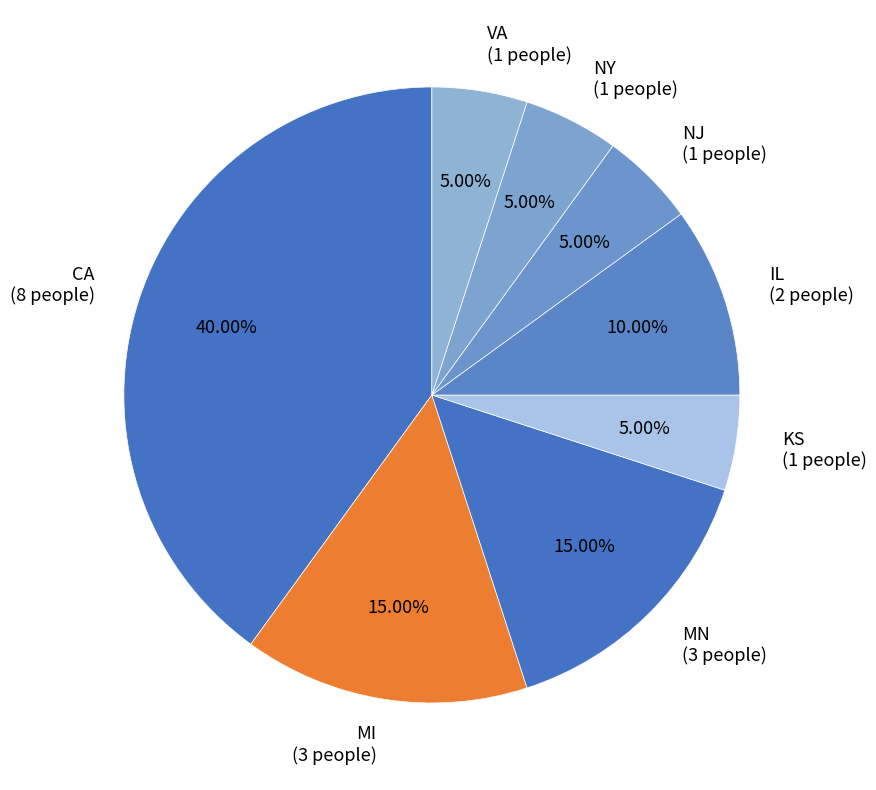

Is it true that MI is 21% of the pie?

False